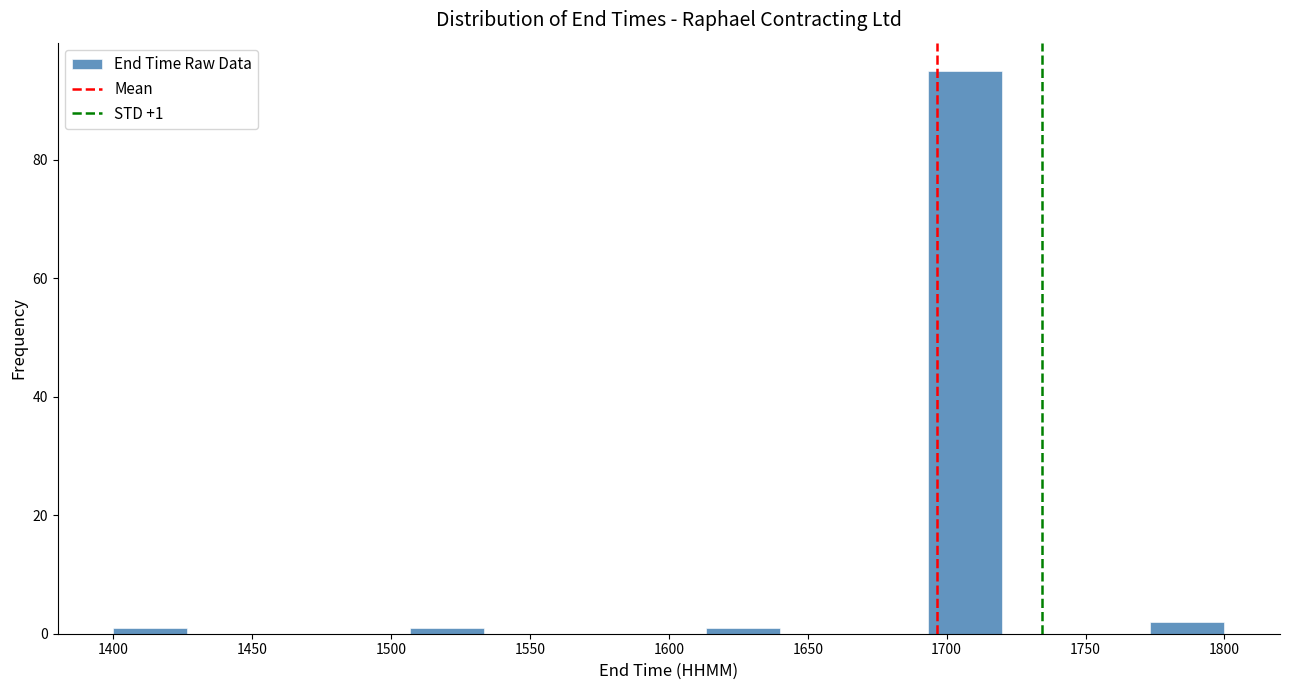

Which range on the x-axis has the tallest bar?

1695 to 1720